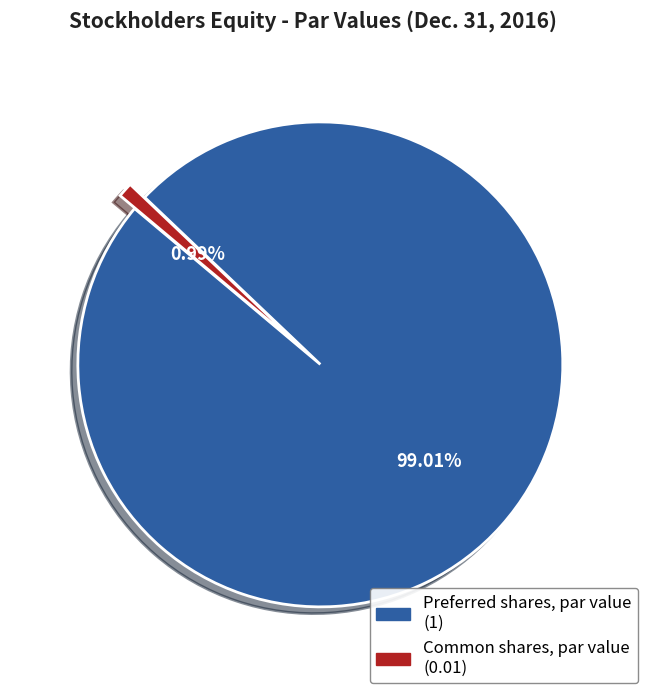

What percentage is the Common shares, par value slice, to the nearest percent?

1%